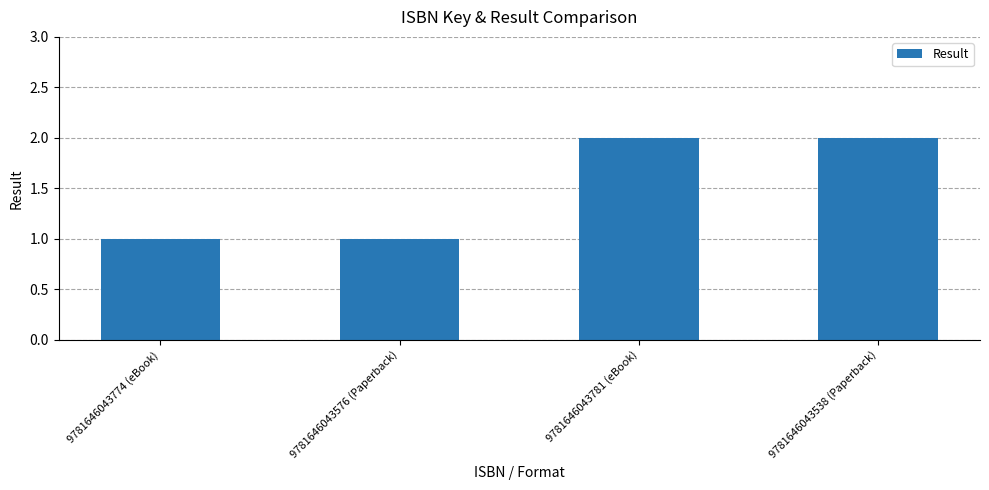

How many distinct data groups are displayed?

1